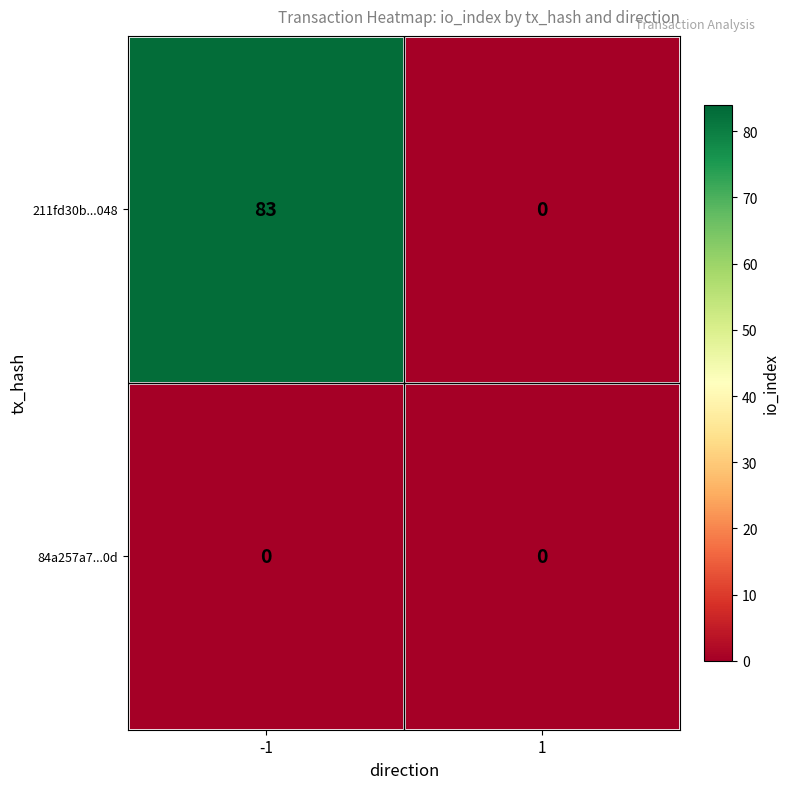

Rank the series by their maximum value, from lowest to highest.

84a257a7...0d, 211fd30b...048